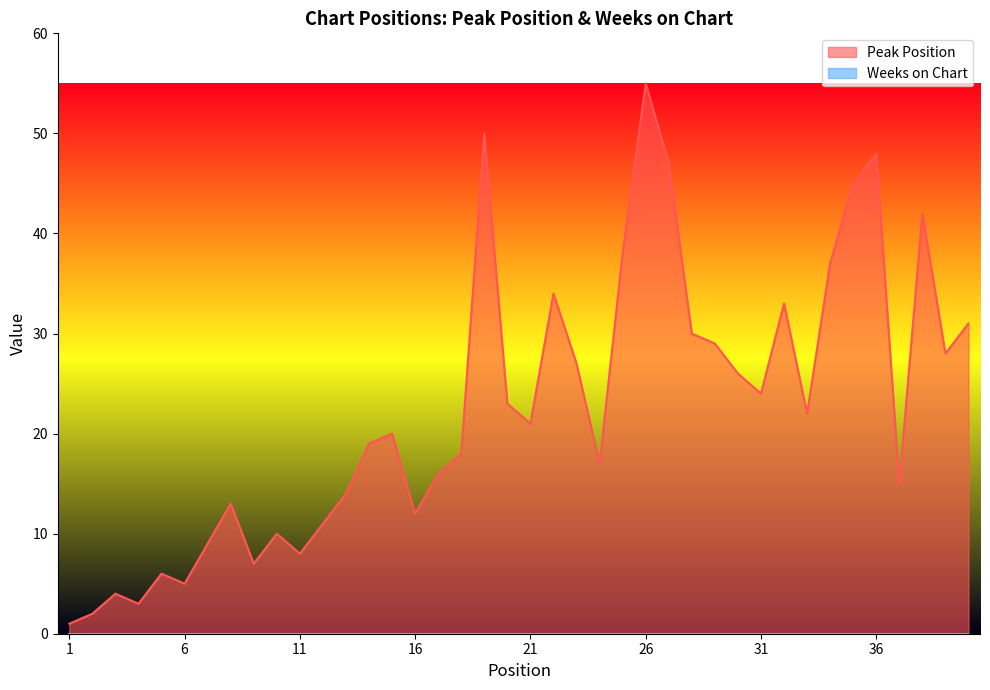

Reading left to right, list all the values displayed in this chart.

1=1	2=2	3=4	4=3	5=6	6=5	7=9	8=13	9=7	10=10	11=8	12=11	13=14	14=19	15=20	16=12	17=16	18=18	19=50	20=23	21=21	22=34	23=27	24=17	25=38	26=55	27=47	28=30	29=29	30=26	31=24	32=33	33=22	34=37	35=45	36=48	37=15	38=42	39=28	40=31